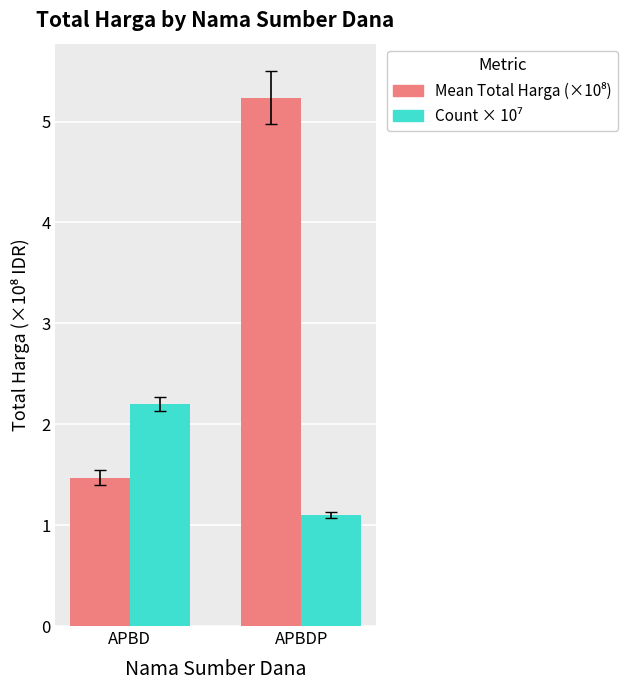

What is the label of the 1st bar from the left?

APBD